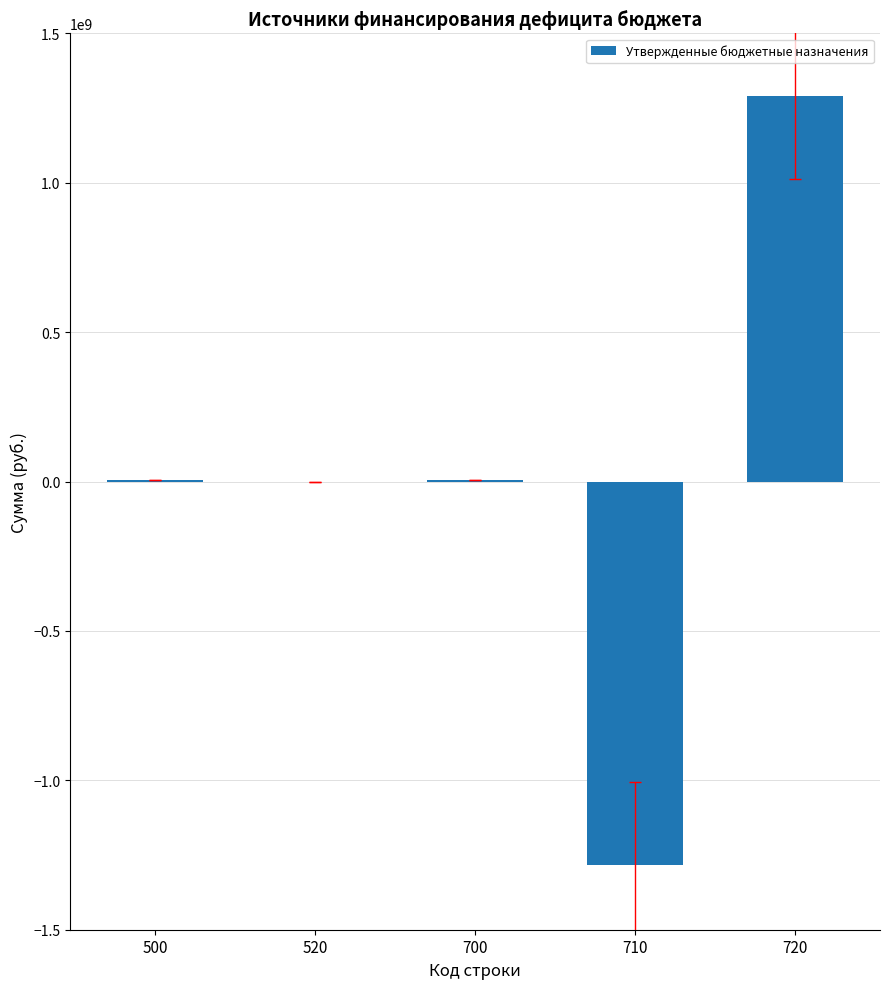

Between 700 and 720, which is larger?

720